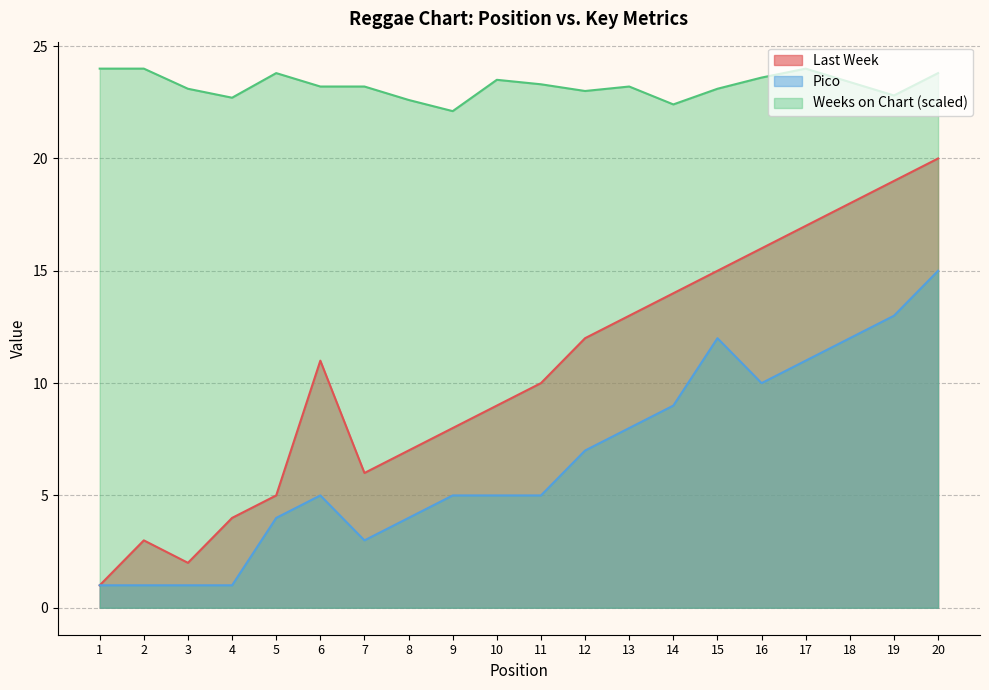

How many data points in Last Week are less than 11?

10